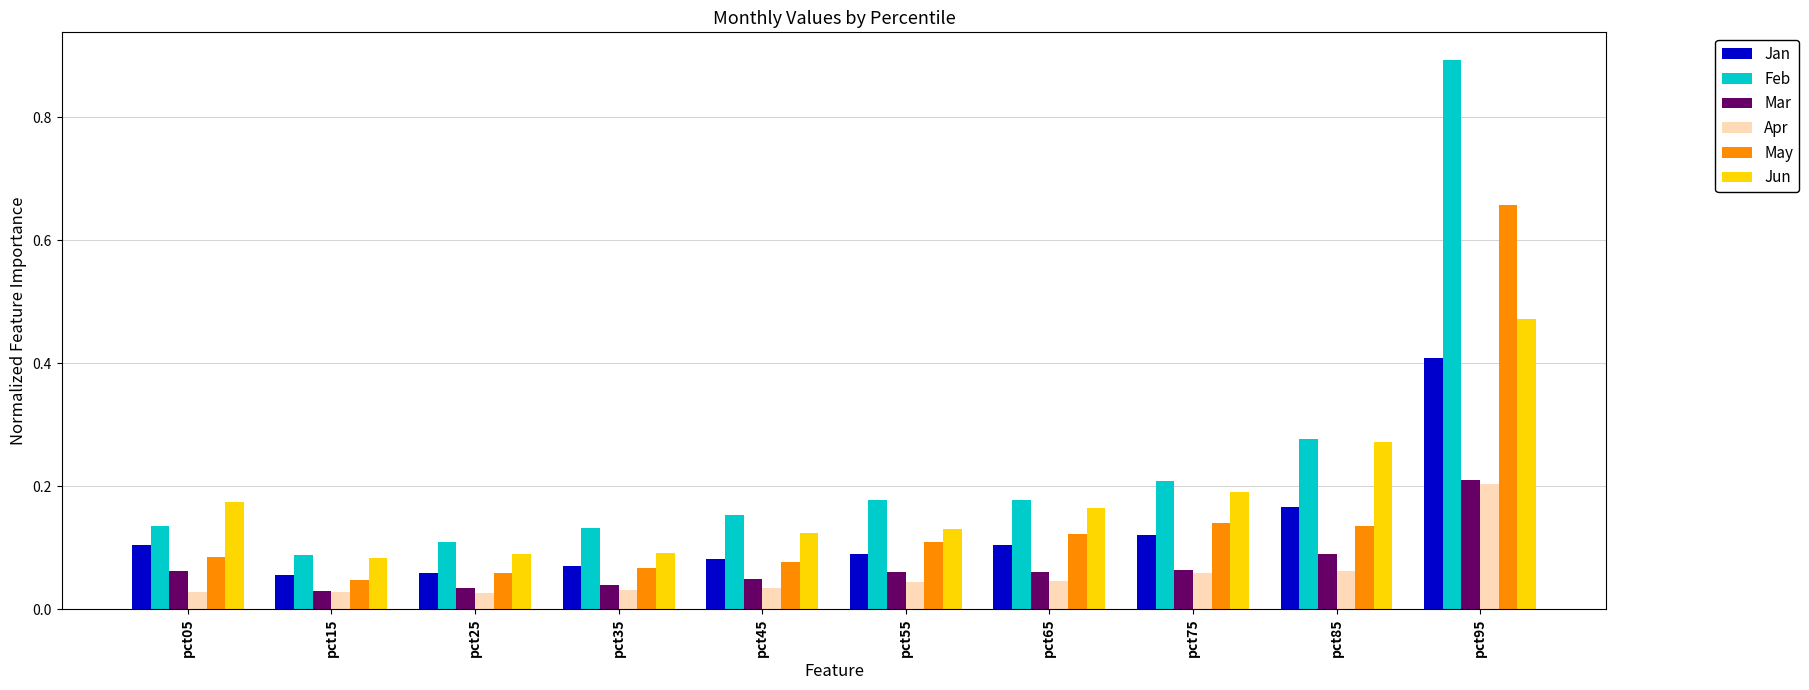

Is it true that Feb equals 0.2 at pct95?

False